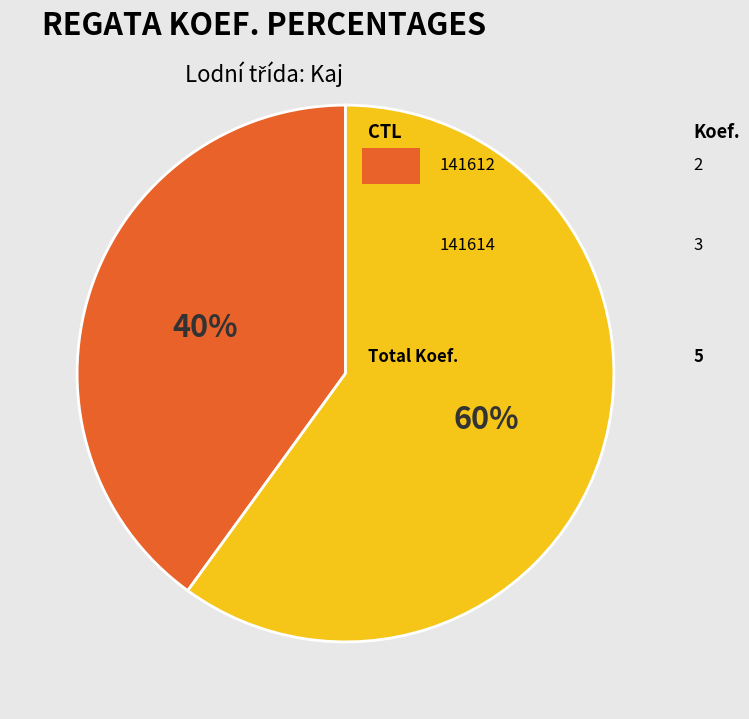

To the nearest percent, what is the difference between the largest and smallest slice percentages?

20%